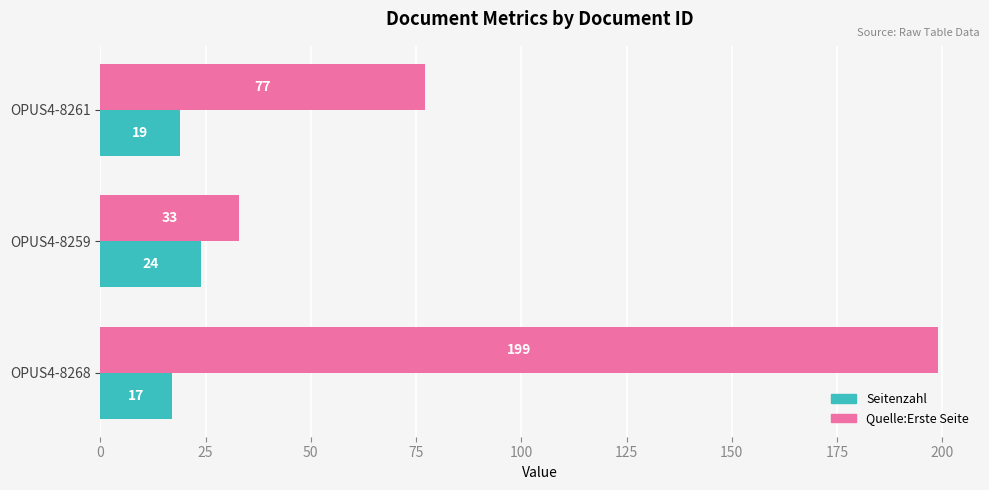

List the labels in order of Seitenzahl value, largest first.

OPUS4-8259, OPUS4-8261, OPUS4-8268